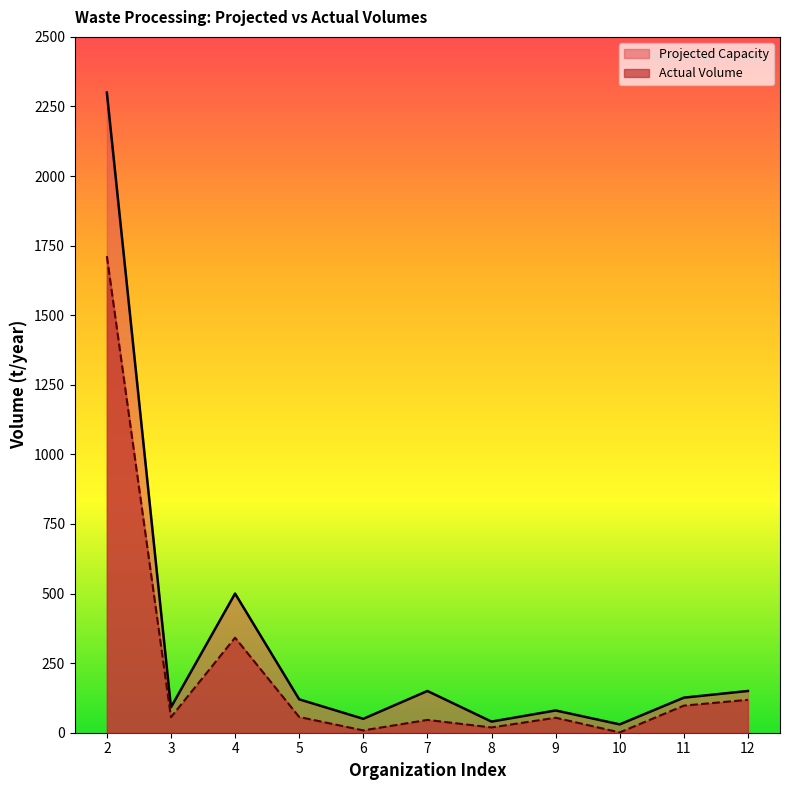

Which series has the widest spread of values?

Projected Capacity